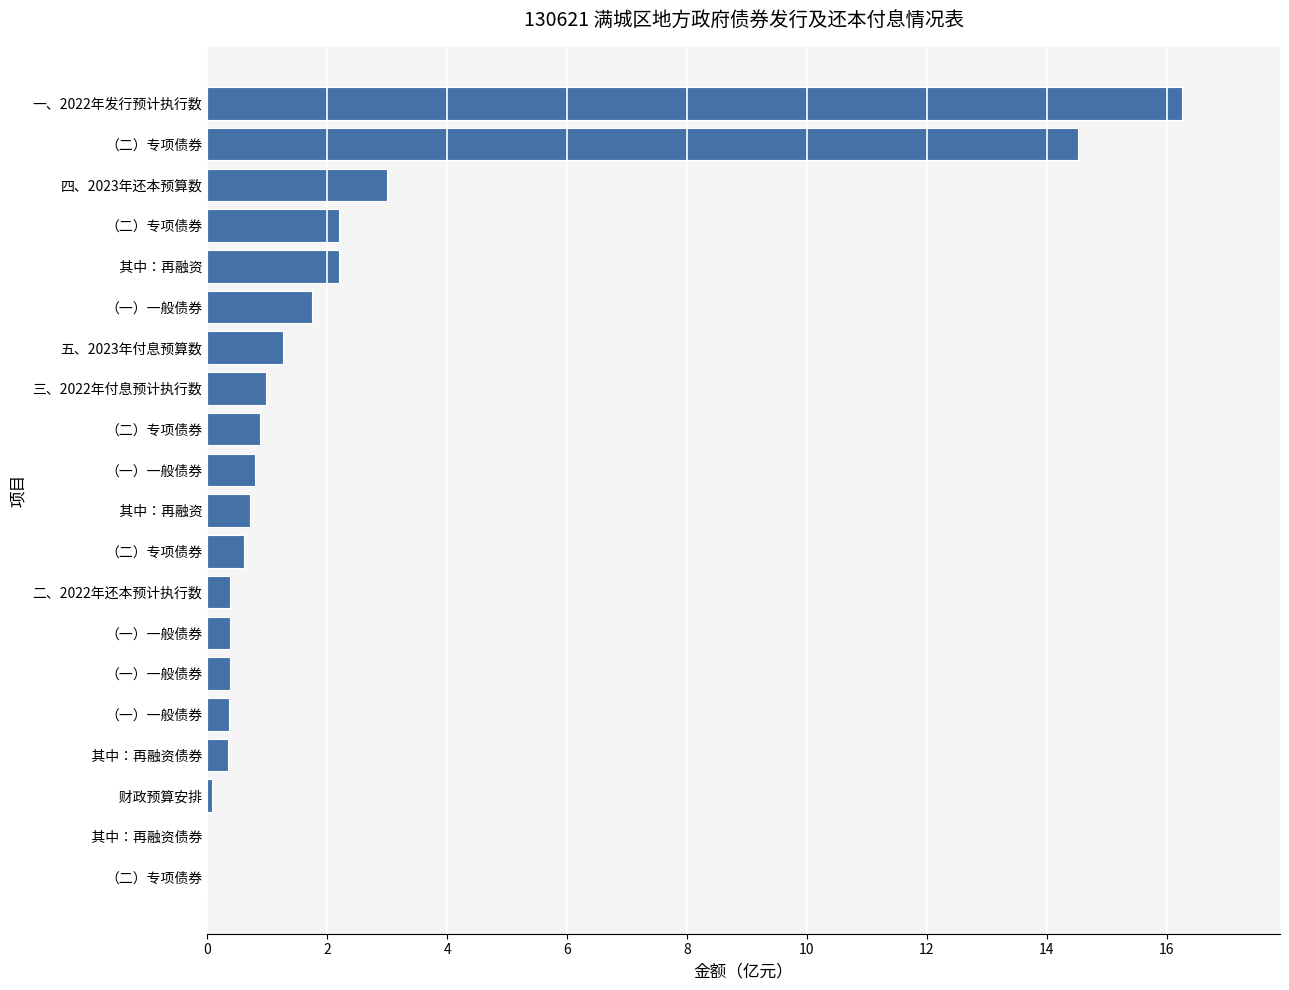

How many series are shown in this chart?

1